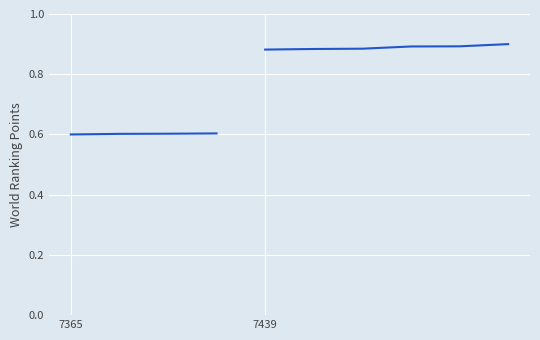

At which category does the chart reach its minimum across all series?

7365